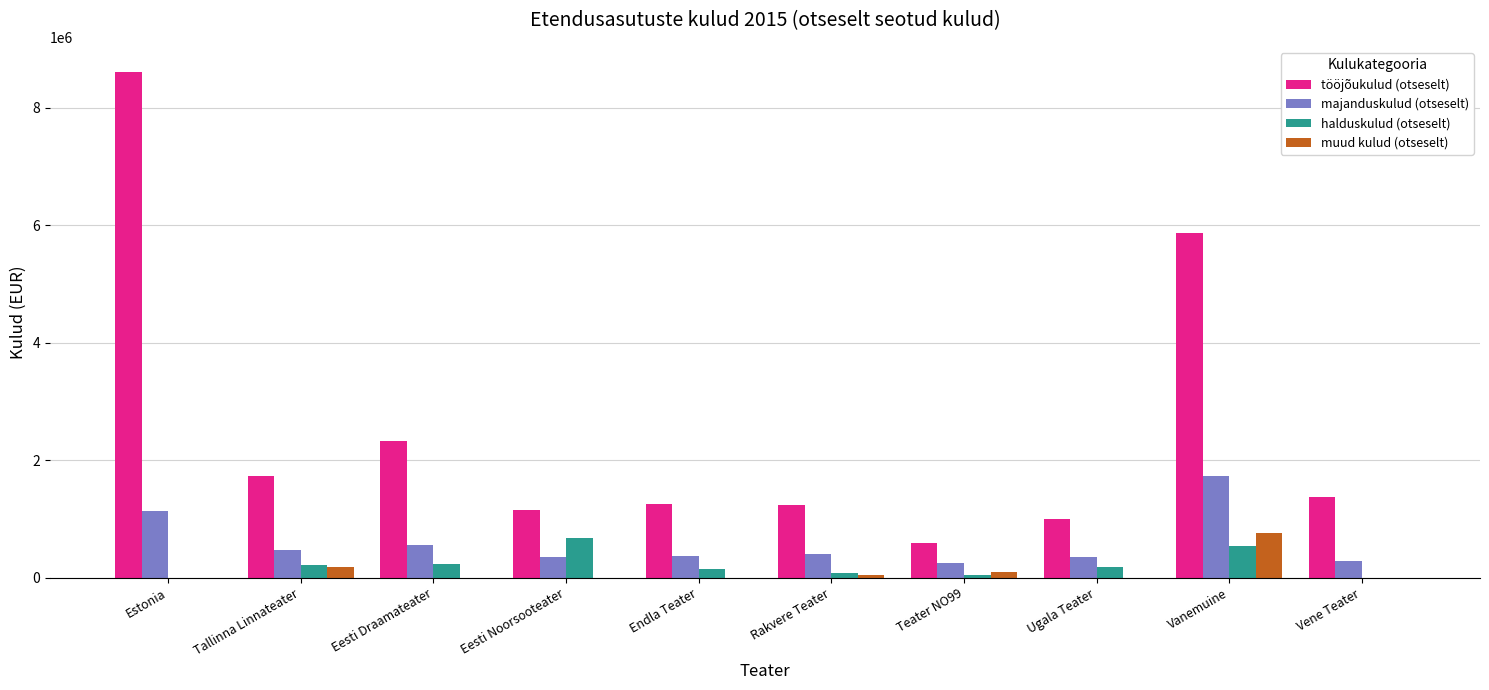

What value does the tööjõukulud (otseselt) series have at Eesti Noorsooteater?

1159142